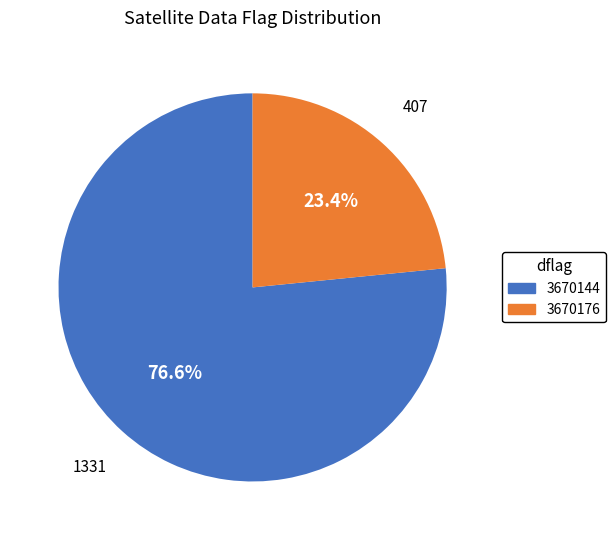

Count the number of slices in the pie.

2